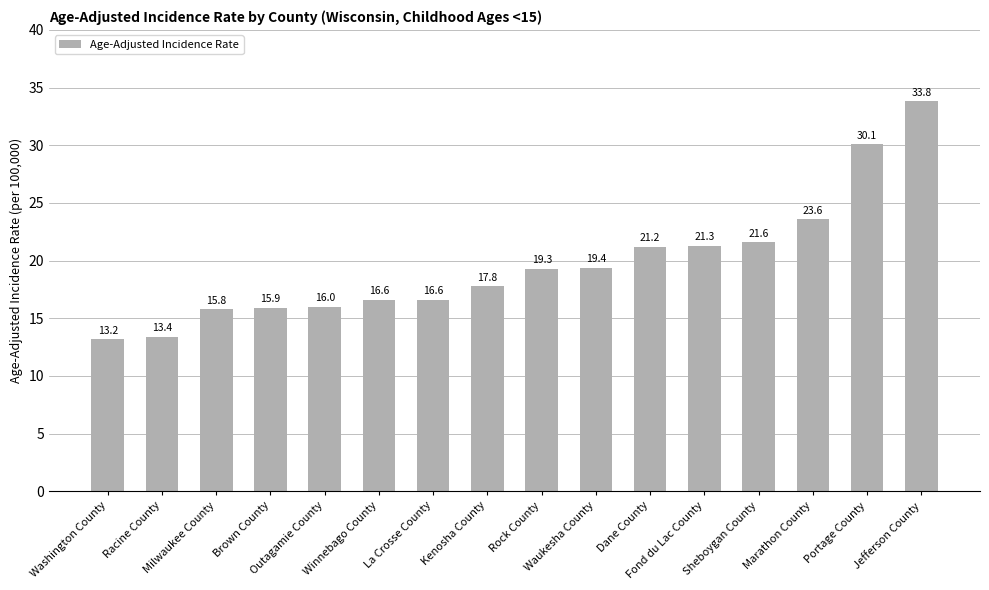

How many series are shown in this chart?

1